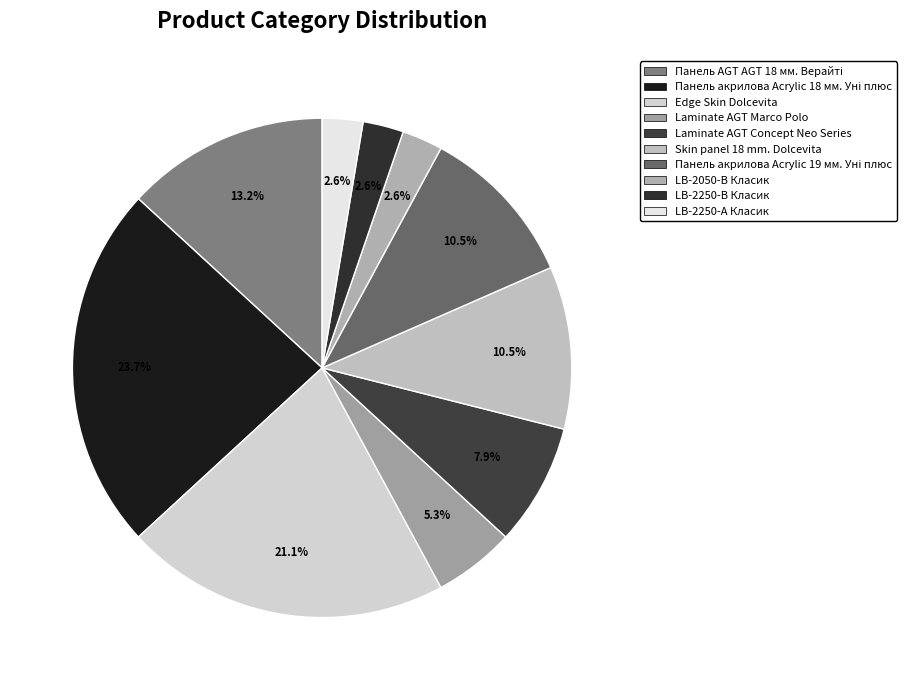

How many segments does this pie chart have?

10